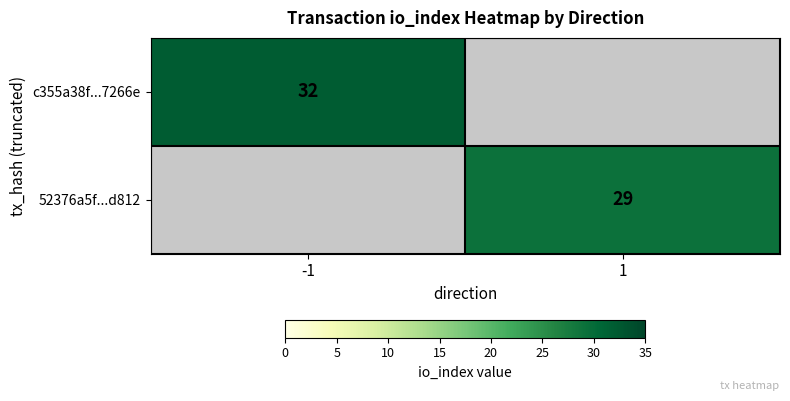

The 52376a5f...d812 series shows 8 at 1. True or false?

False